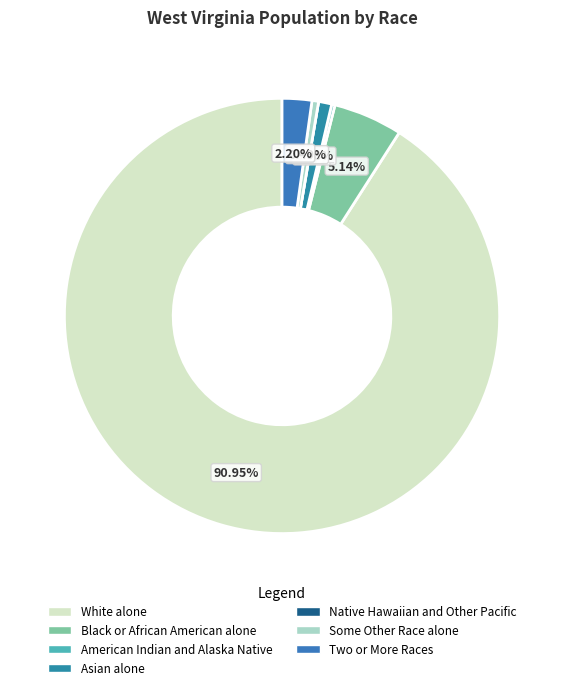

Is it true that Black or African American alone is 1% of the pie?

False